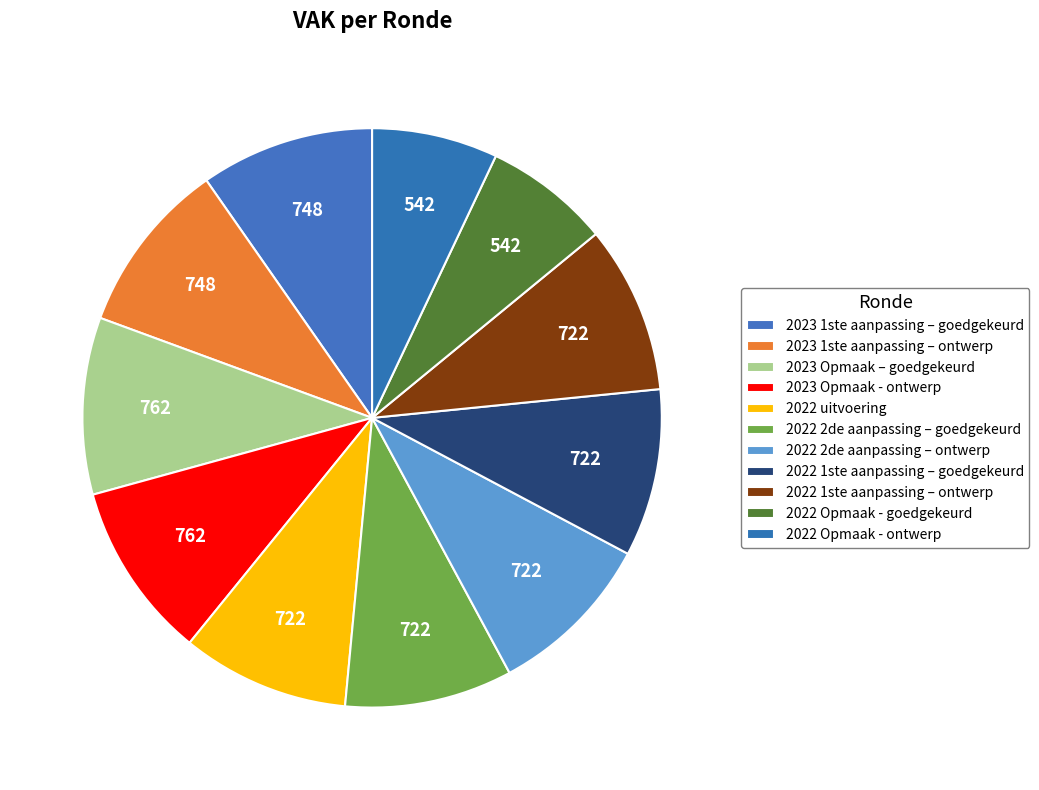

Count the number of slices in the pie.

11